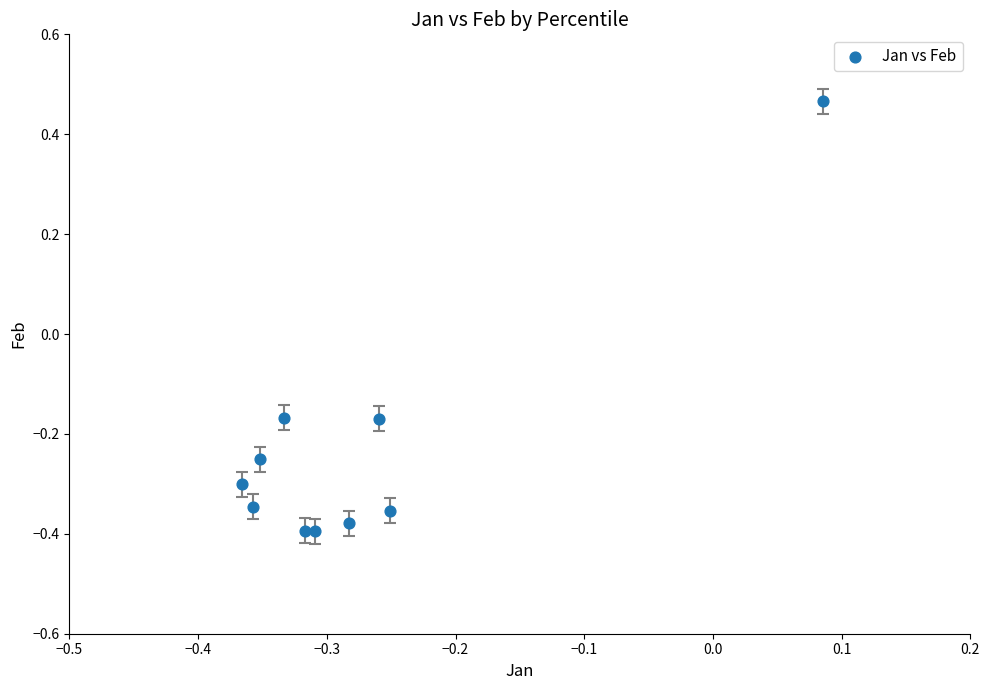

What is the range of Y values (max minus min)?

0.9